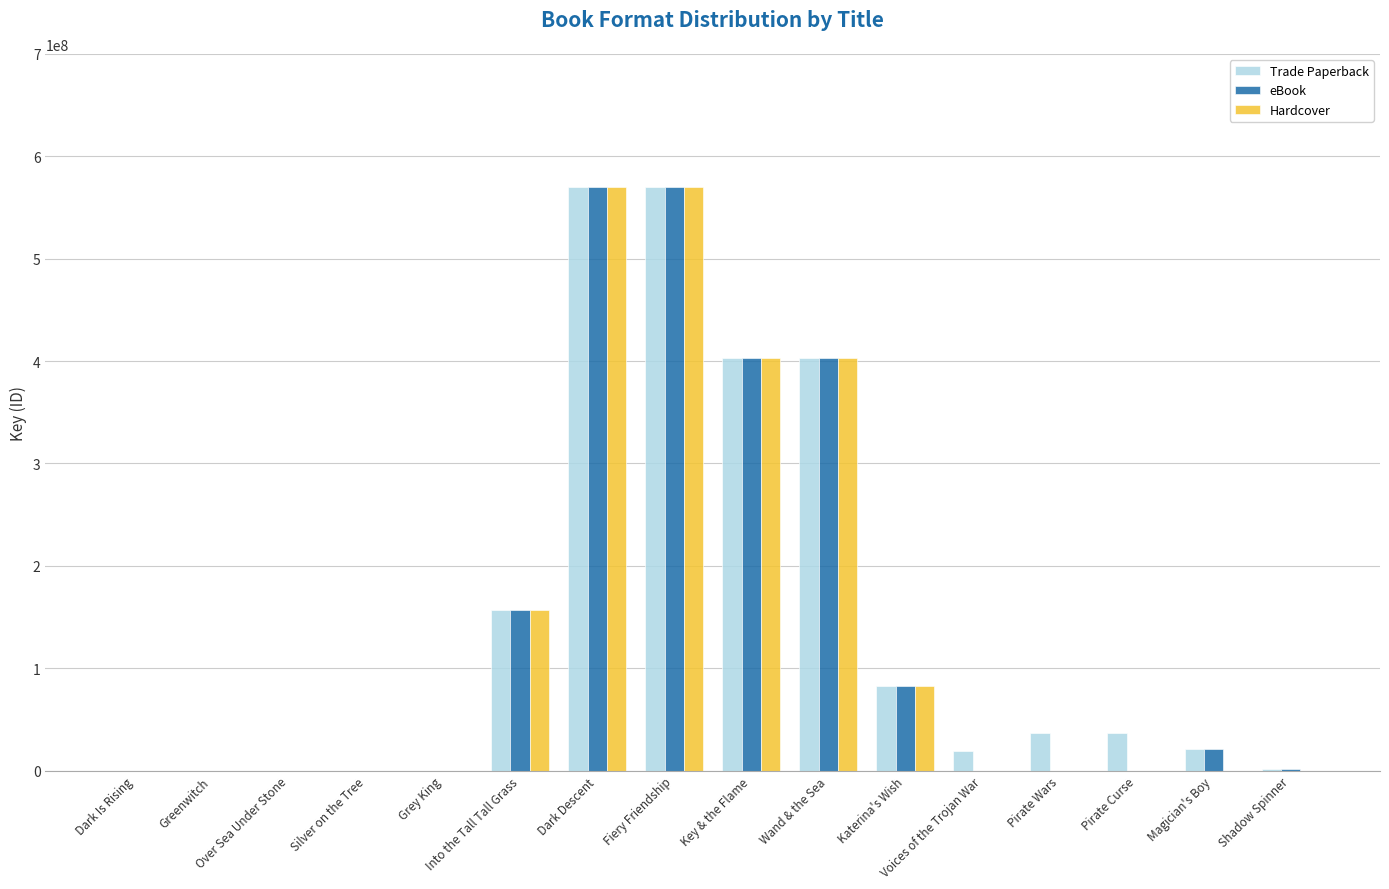

What is the greatest value displayed?

569827758